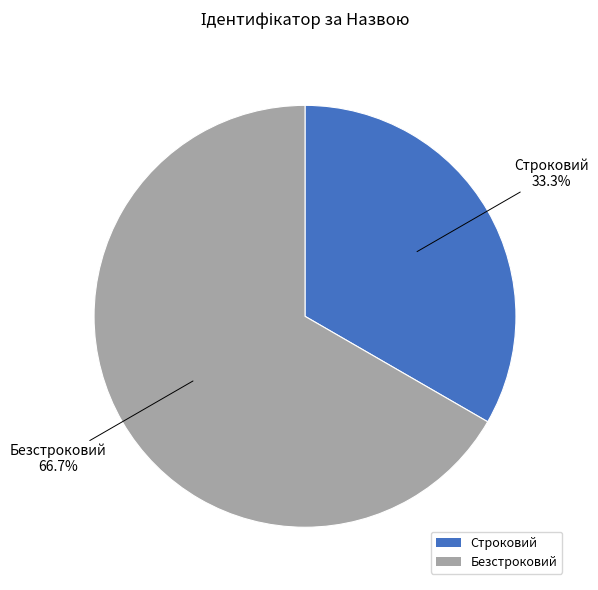

To the nearest percent, what portion does Строковий represent?

33%